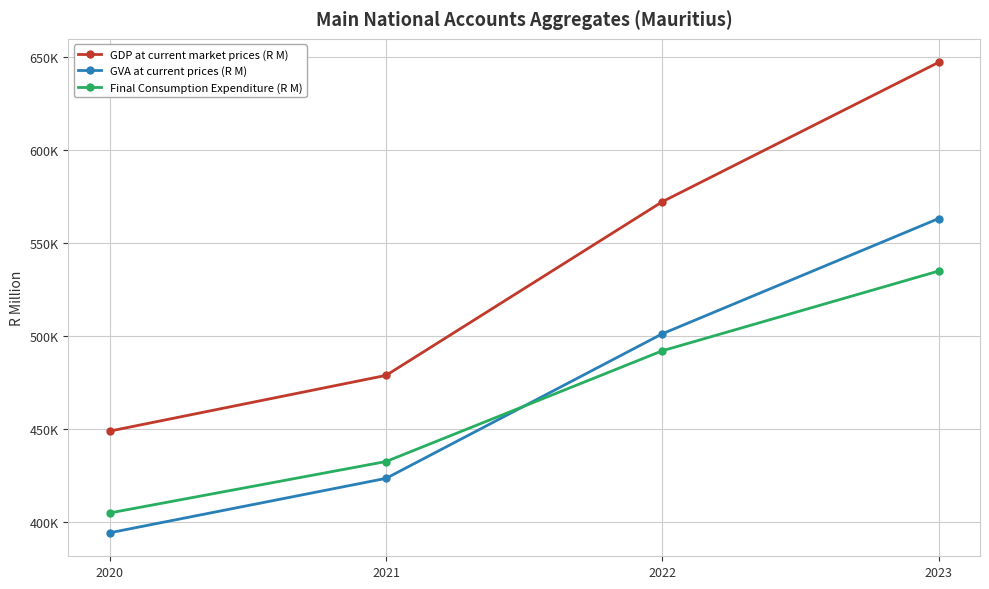

Is it true that Final Consumption Expenditure (R M) equals 432528 at 2021?

True